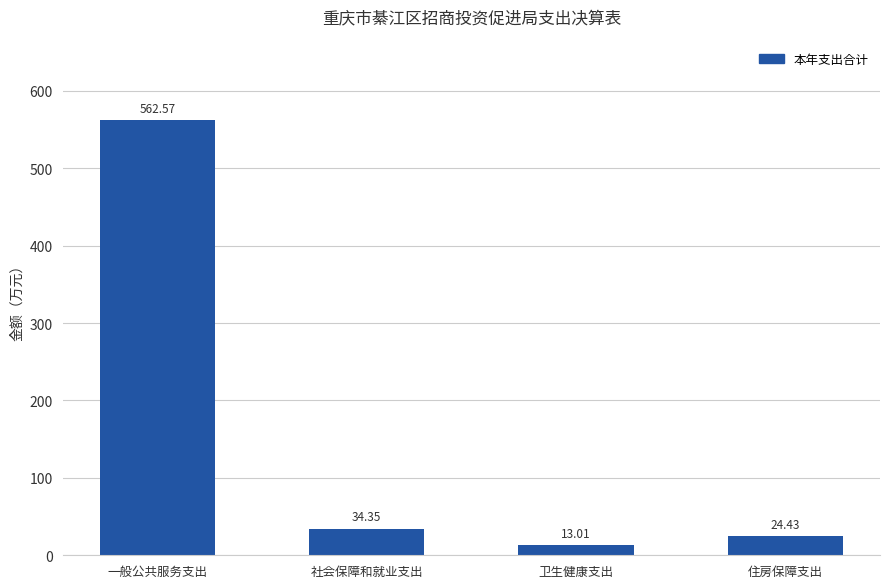

Reading right to left, what are all the values shown in this chart?

住房保障支出=24.4	卫生健康支出=13.0	社会保障和就业支出=34.4	一般公共服务支出=562.6